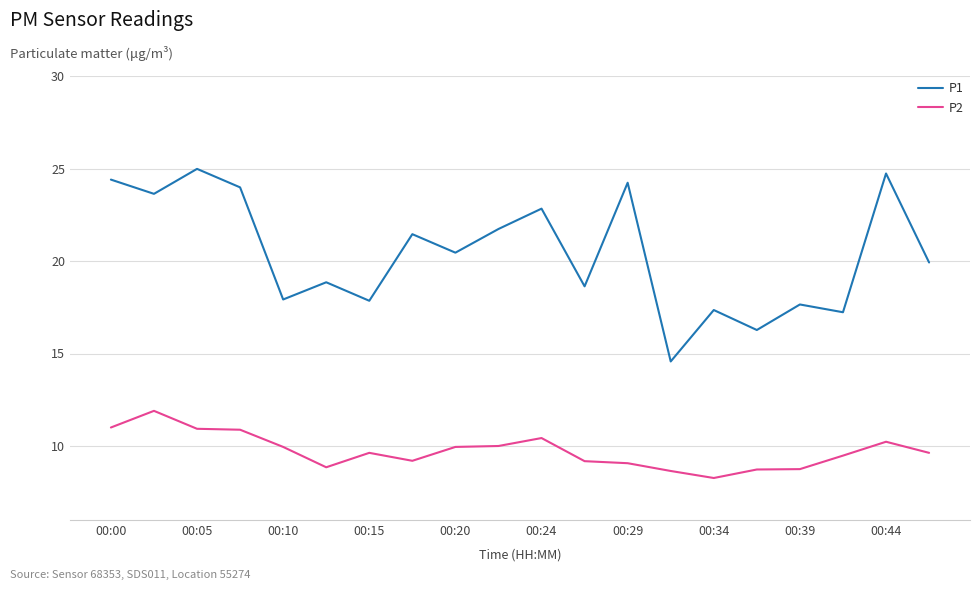

Which series has the largest total across all categories?

P1